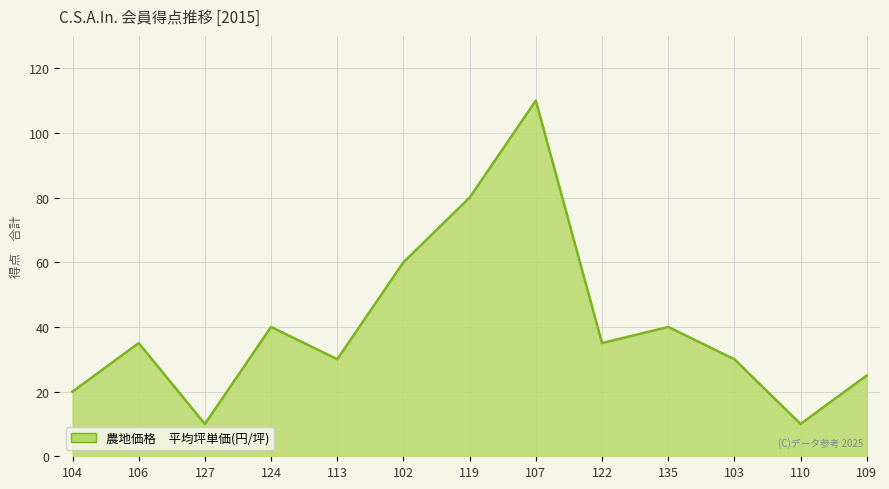

True or false: the data shows 5 at 110.

False